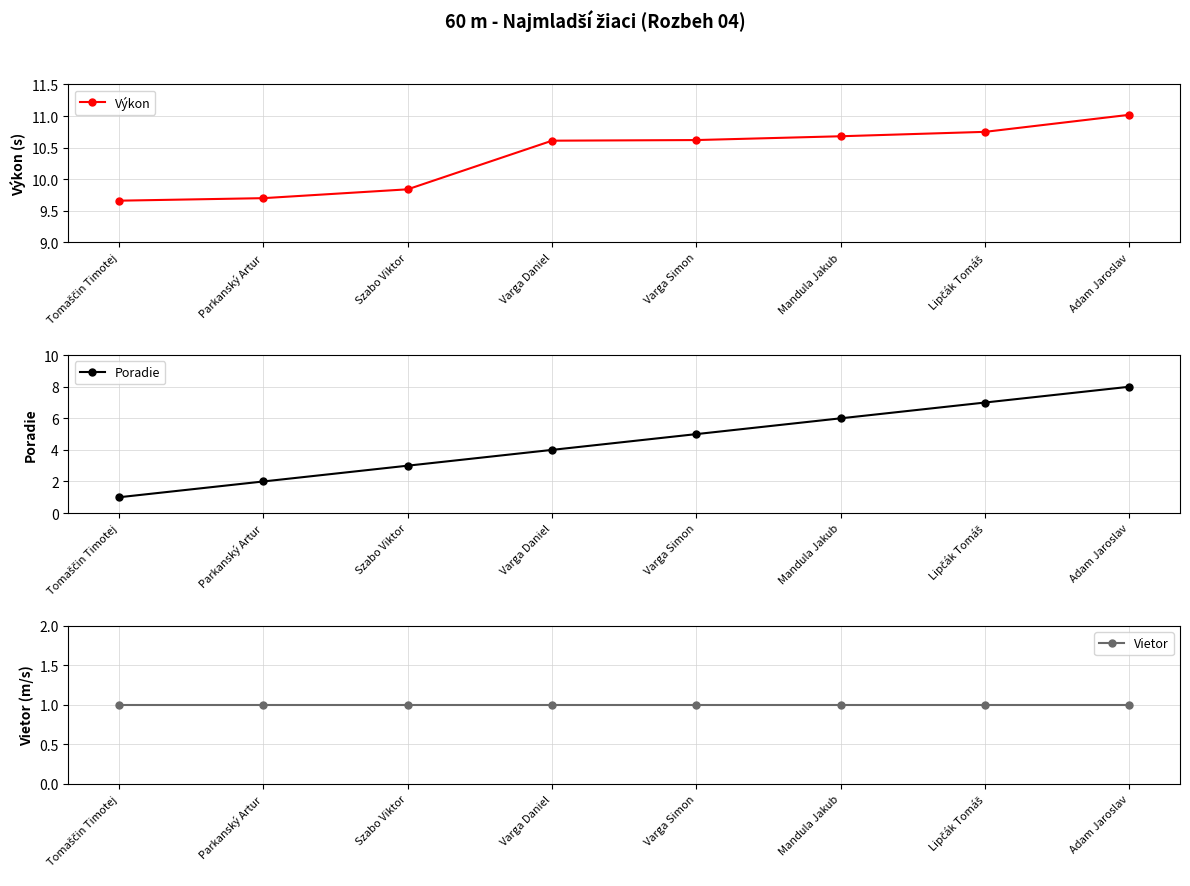

At which label does Výkon first exceed 10?

Varga Daniel